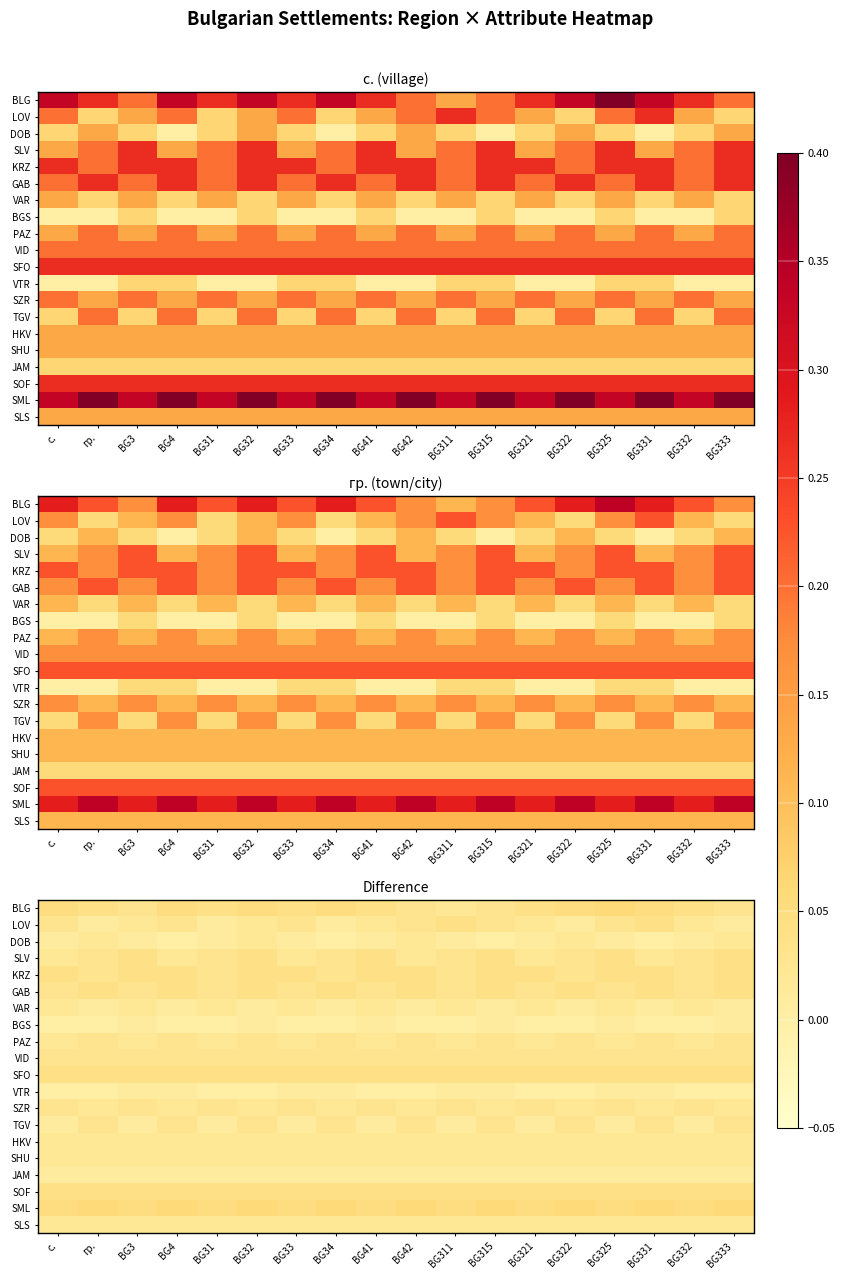

List the series in order of their peak value, lowest first.

BGS, VTR, JAM, DOB, VAR, HKV, SHU, SLS, PAZ, VID, SZR, TGV, LOV, SLV, KRZ, GAB, SFO, SOF, BLG, SML